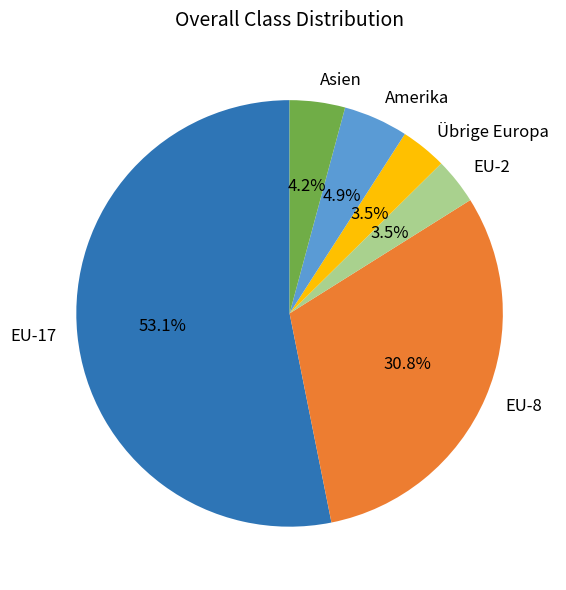

Is EU-17 the majority of the pie?

Yes